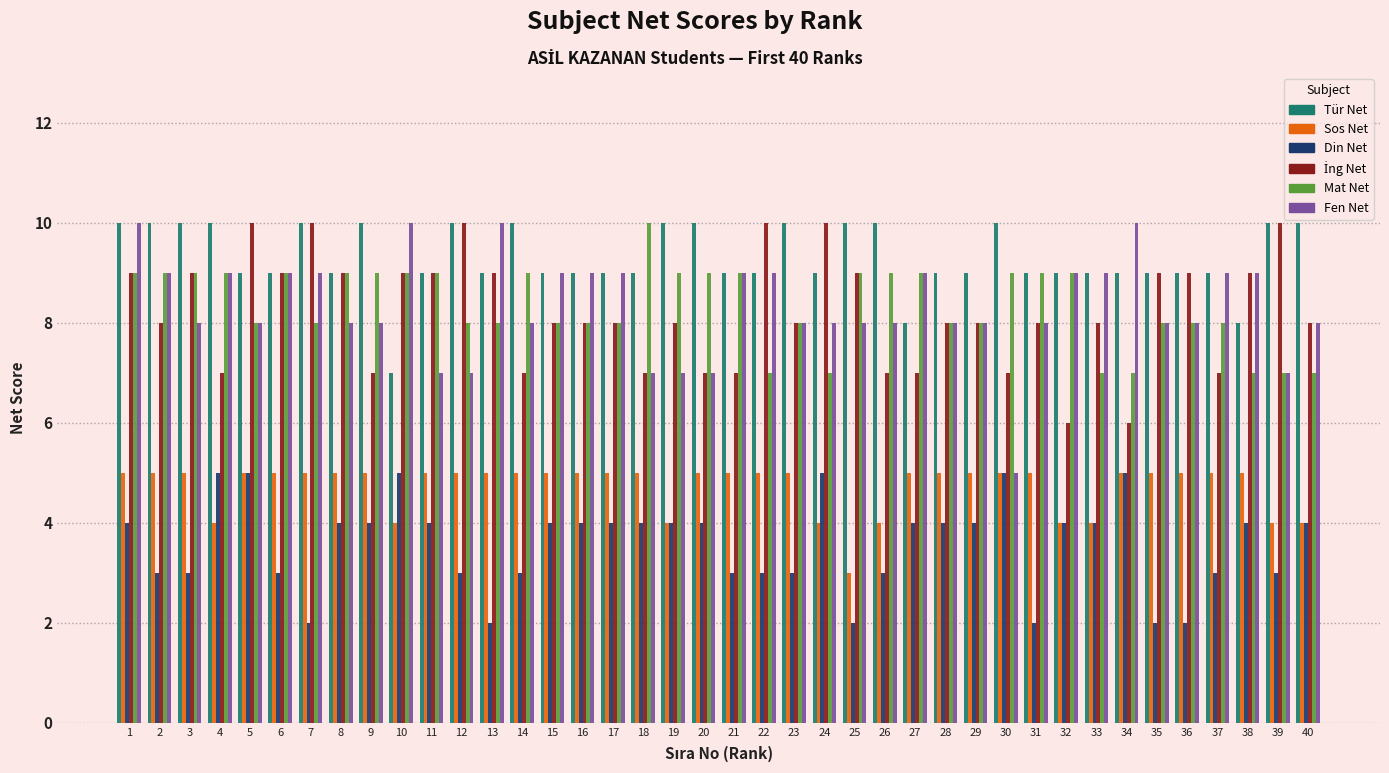

The value of Fen Net at 8 is 12. True or false?

False